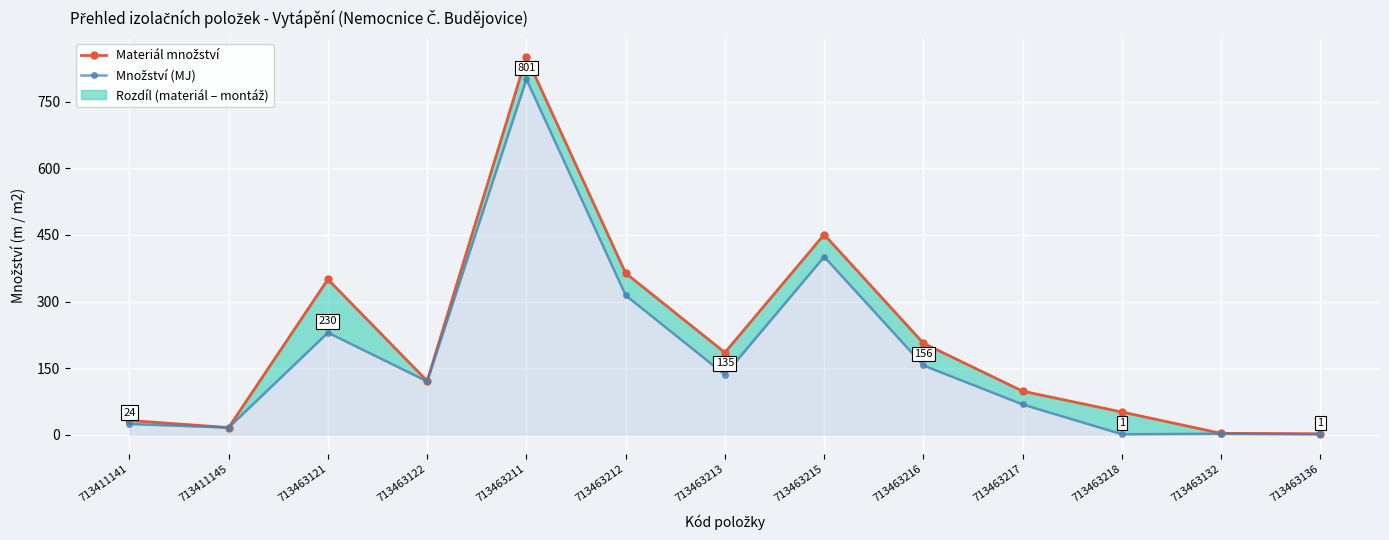

What is the highest value of the Materiál množství series?

851